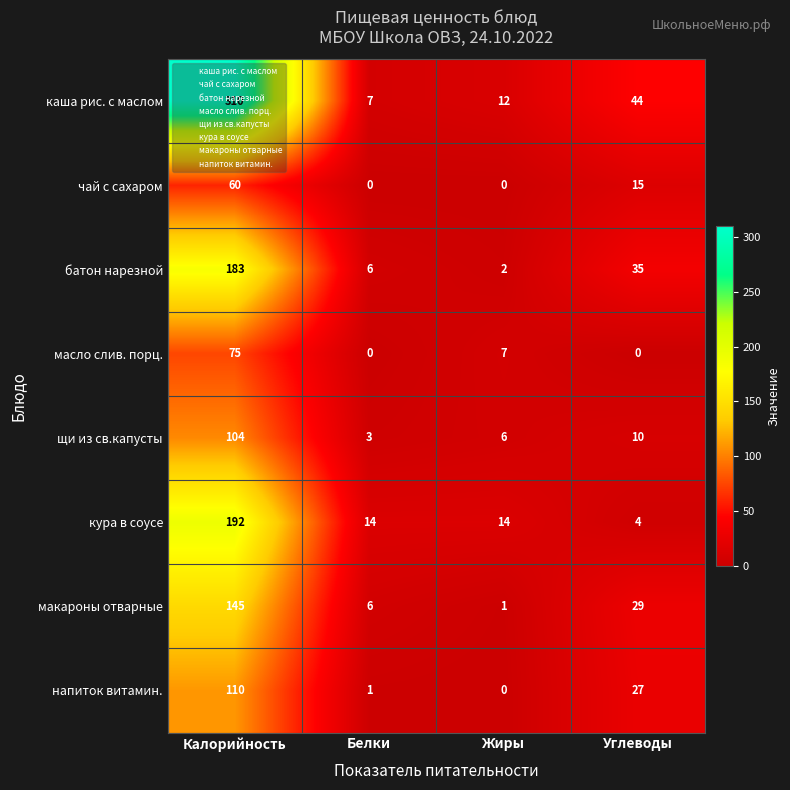

The кура в соусе series shows 84 at Калорийность. True or false?

False